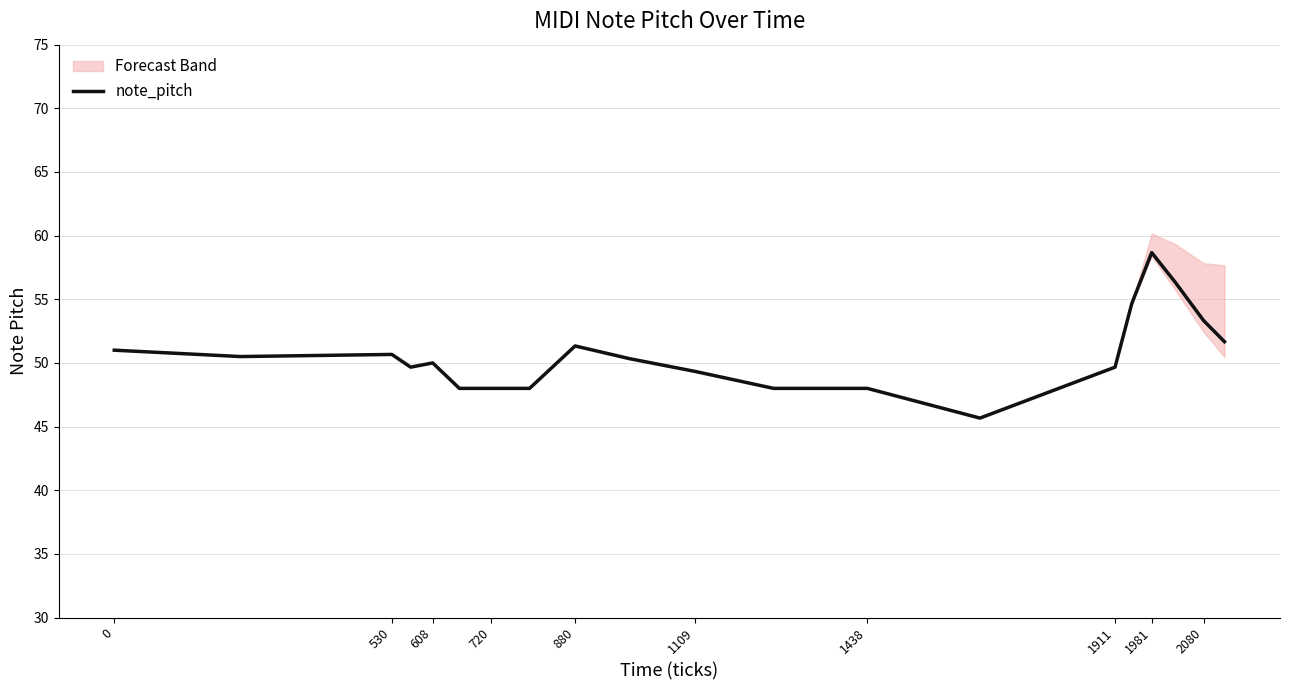

What is the difference between the second highest and minimum values?

10.7